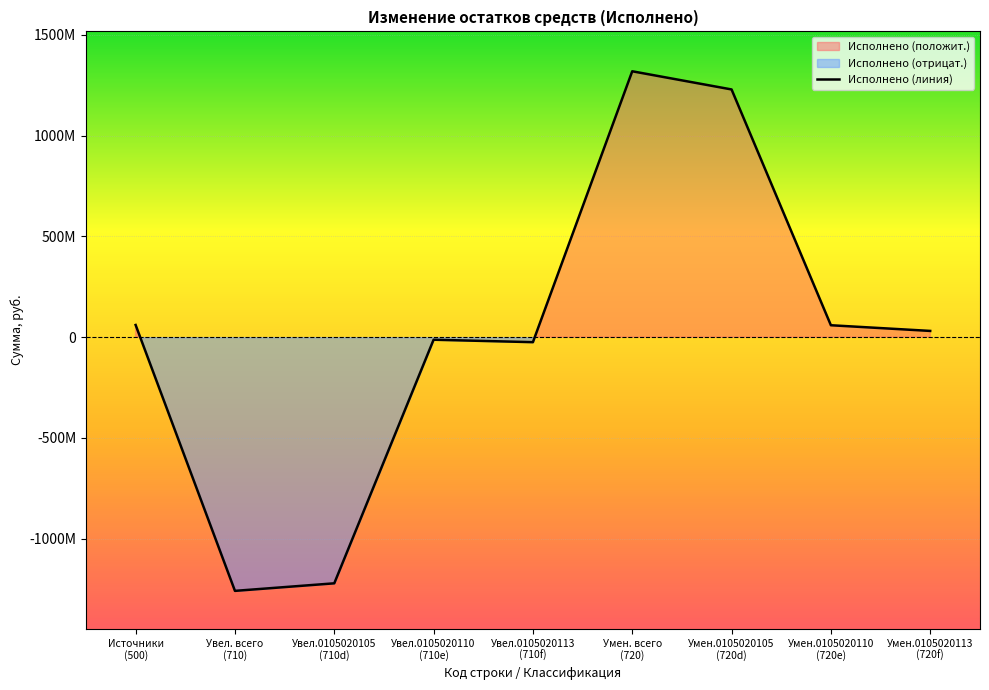

How many lines are shown in the chart?

1